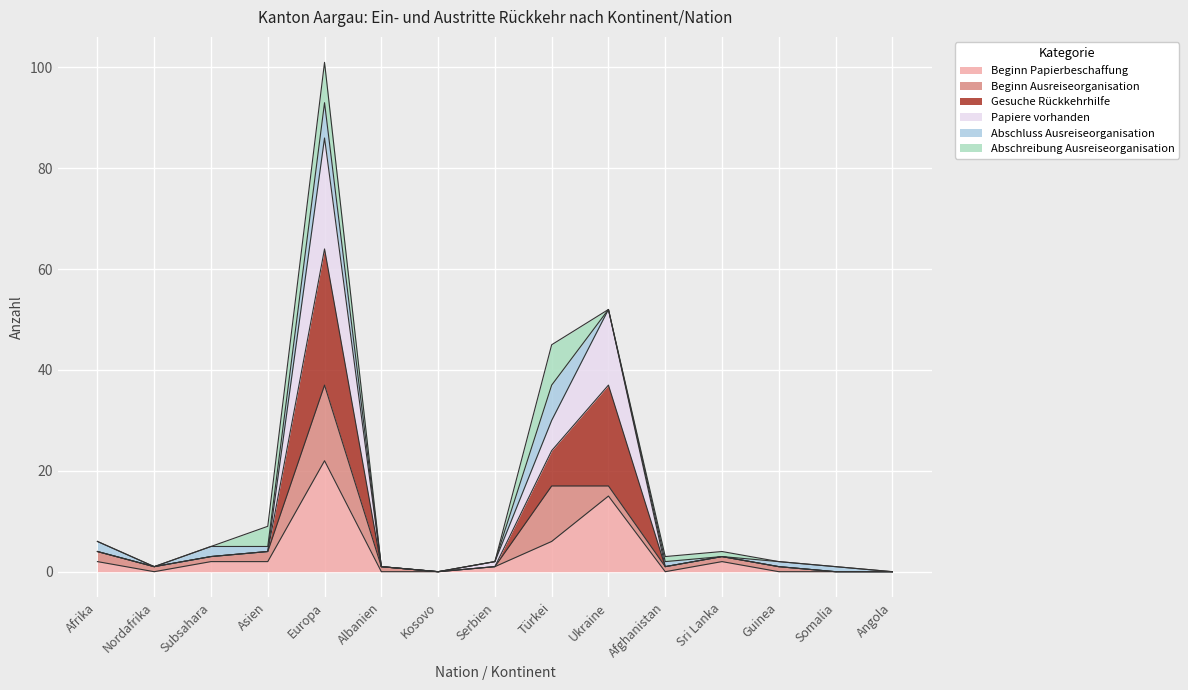

What is the highest value of the Beginn Papierbeschaffung series?

22